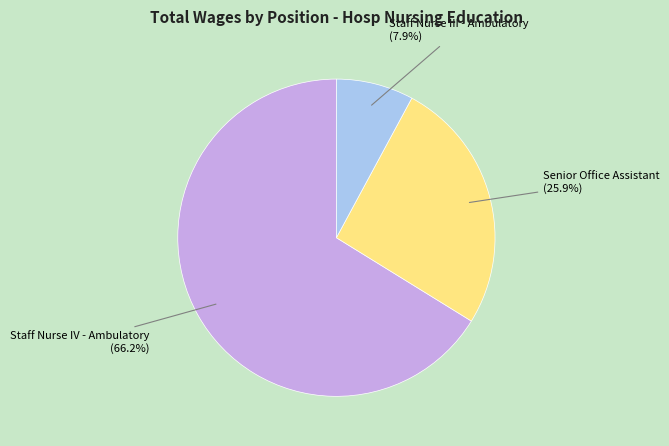

Combined, do Staff Nurse IV - Ambulatory and Staff Nurse III - Ambulatory account for over 50%?

Yes